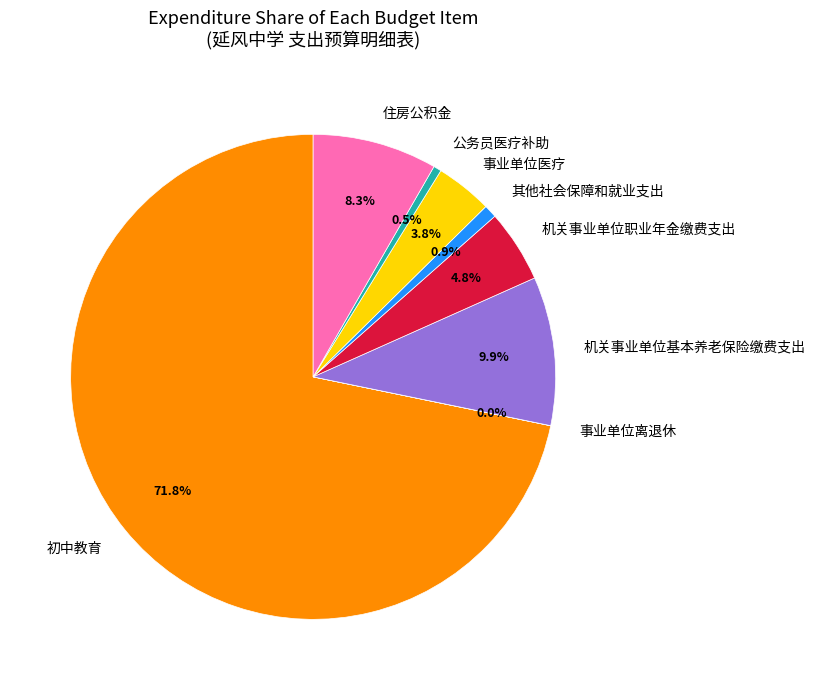

To the nearest percent, what portion does 住房公积金 represent?

8%